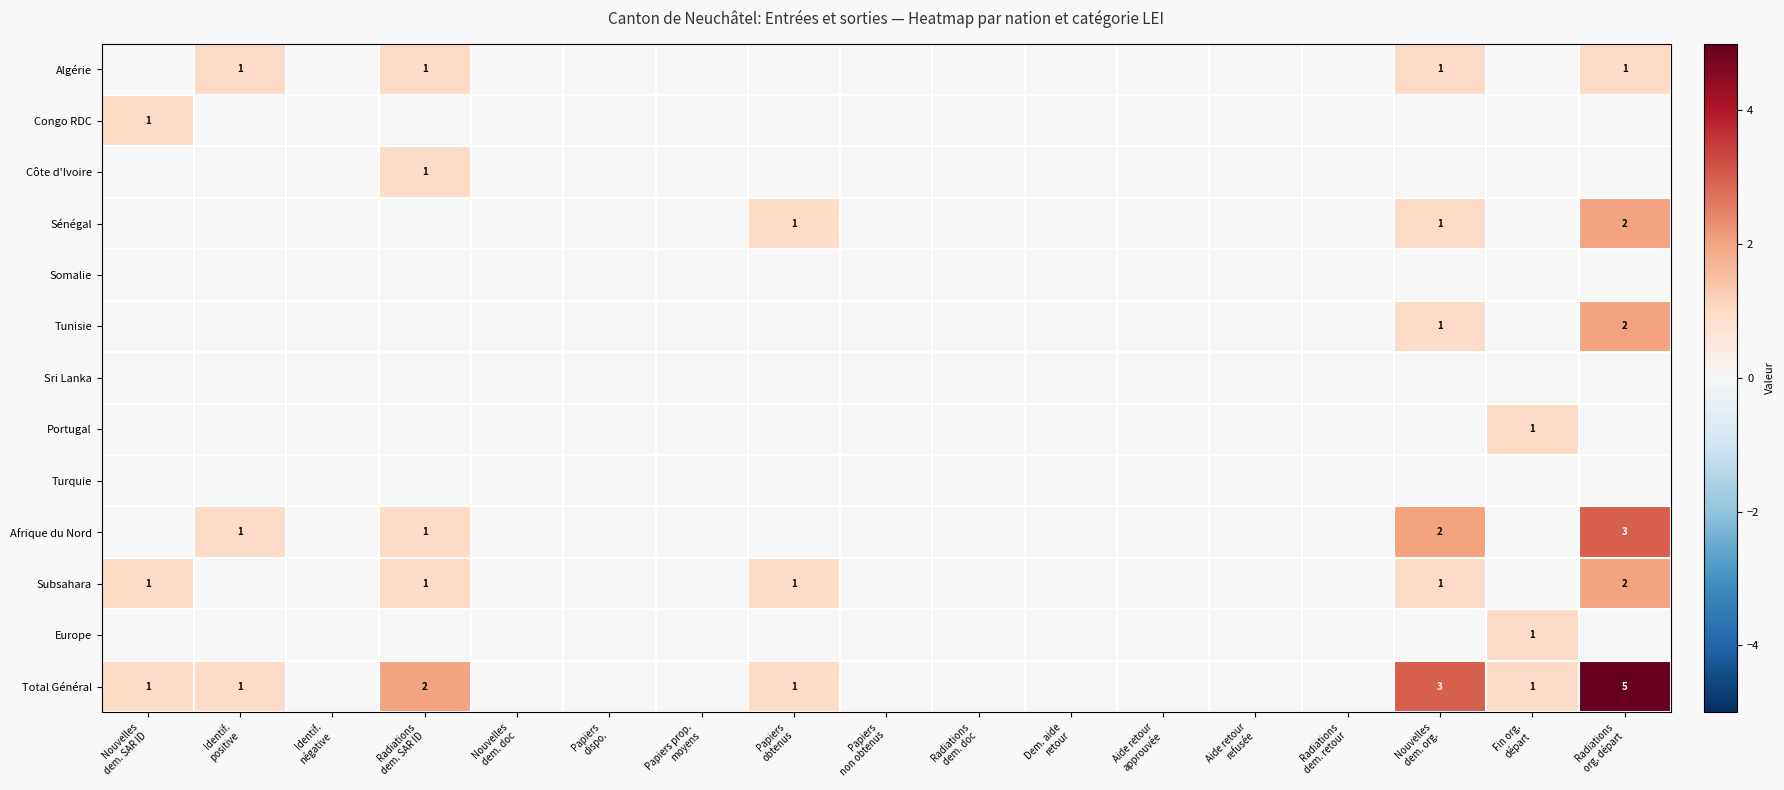

Which category has the lowest value across all series?

Nouvelles
dem. SAR ID